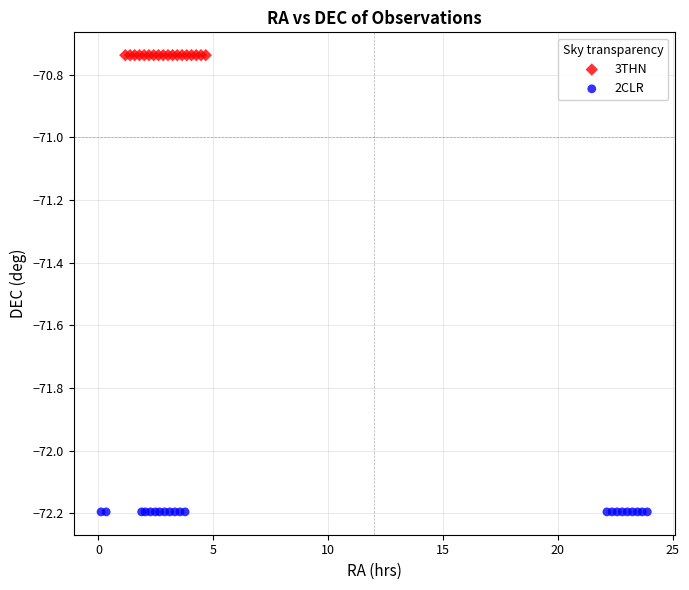

What are all the series names shown in the legend?

3THN, 2CLR